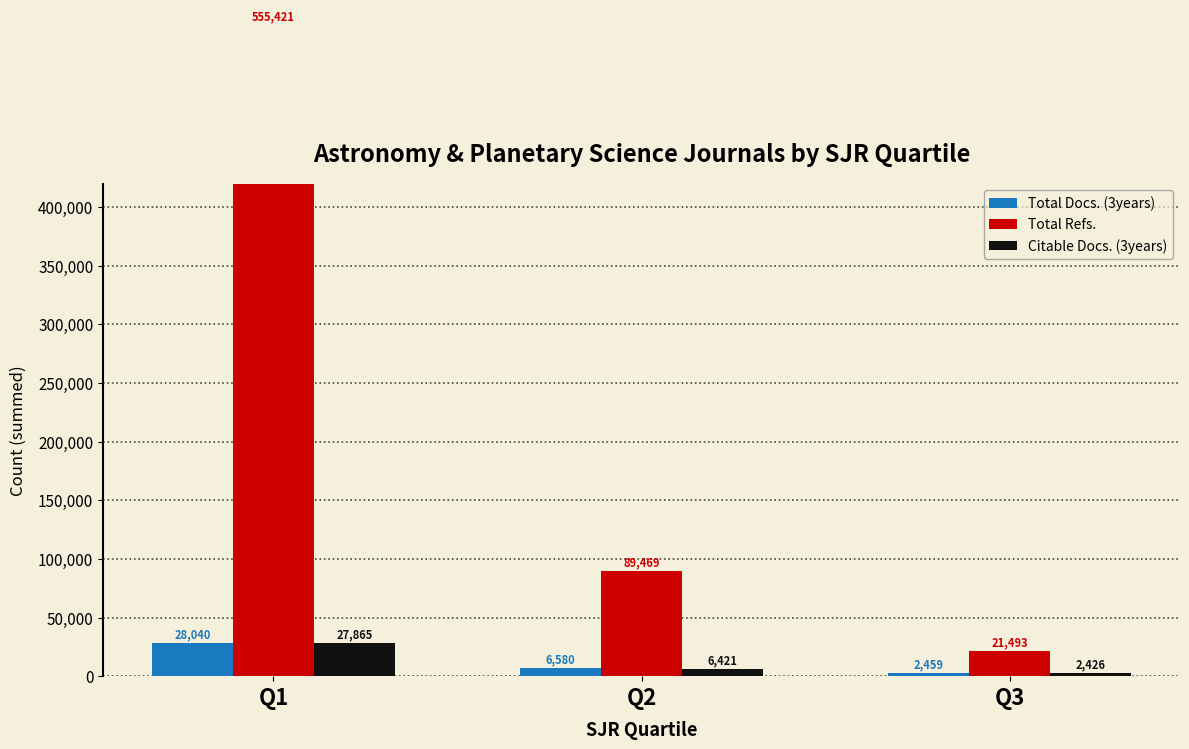

How many bars are there in total?

9